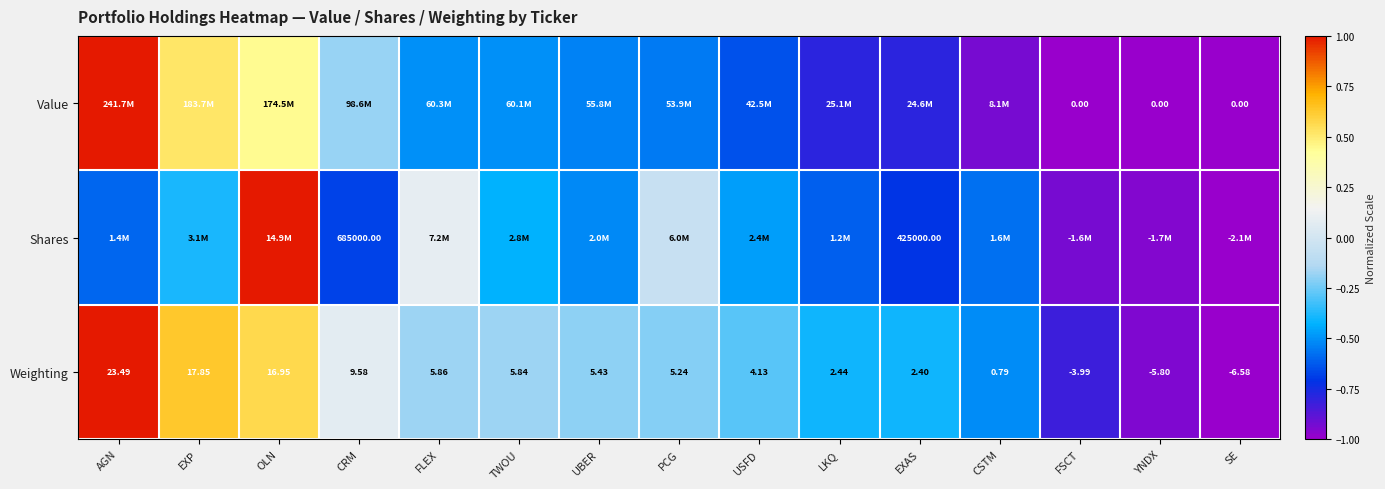

At which label does Weighting first exceed 5?

AGN